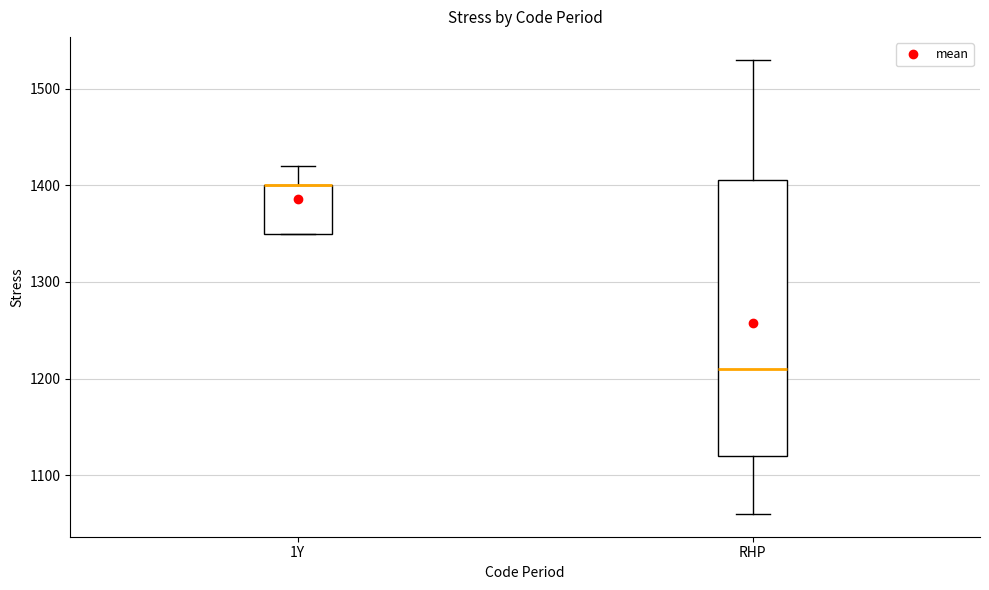

Reading left to right, transcribe this box plot: for each box, give where its median line is, the range the box spans, and where its two whiskers end, as read against the y-axis. The values are not printed on the chart, so give them approximately, as read against the axis.

1Y: median 1400 (drawn on the box's upper edge), box 1350 to 1400, whiskers 1350 to 1420
RHP: median 1210, box 1120 to 1410, whiskers 1060 to 1530